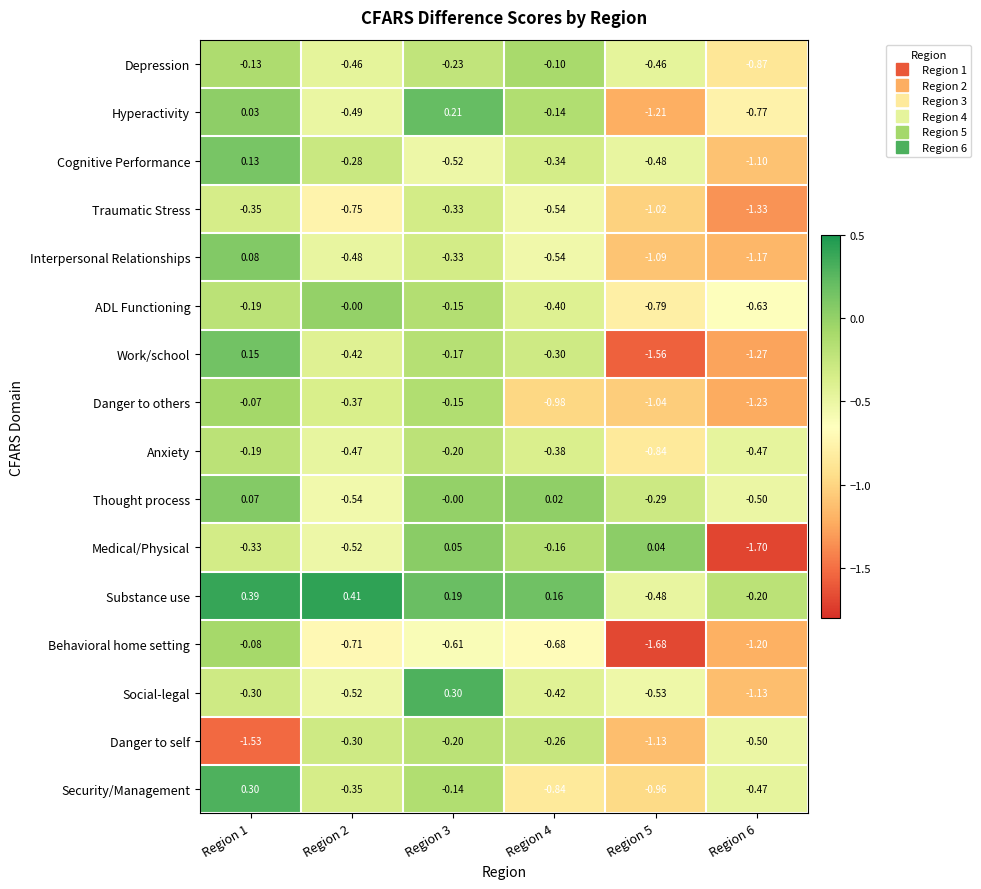

Which label corresponds to the largest value in the chart?

Region 2